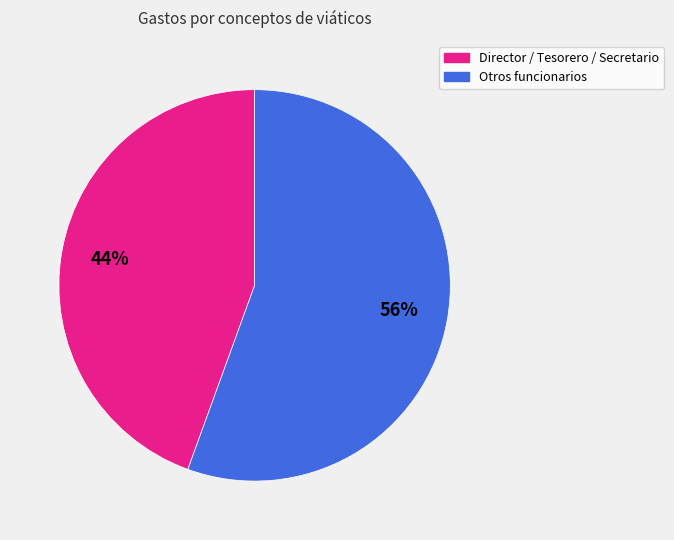

Is there a majority slice in this chart?

Yes